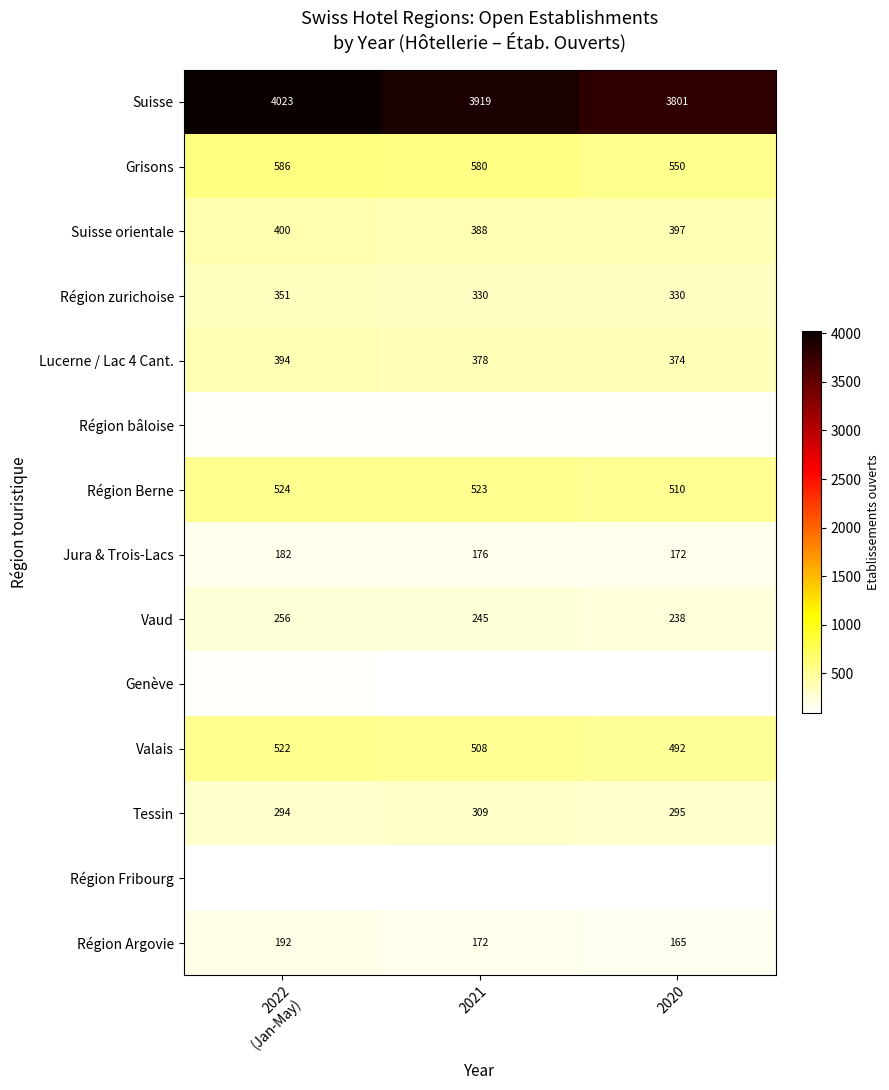

At which label does Tessin first exceed 295?

2021